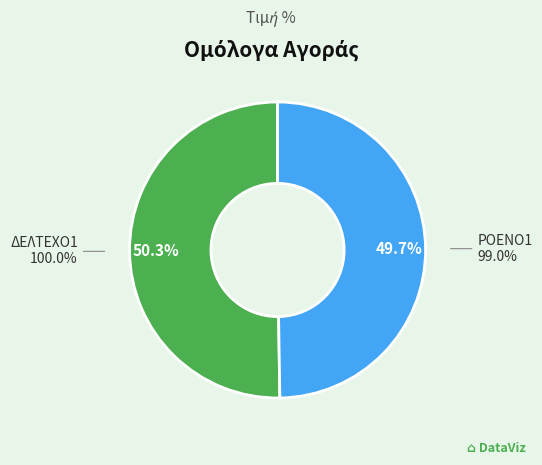

Count the number of slices in the pie.

2